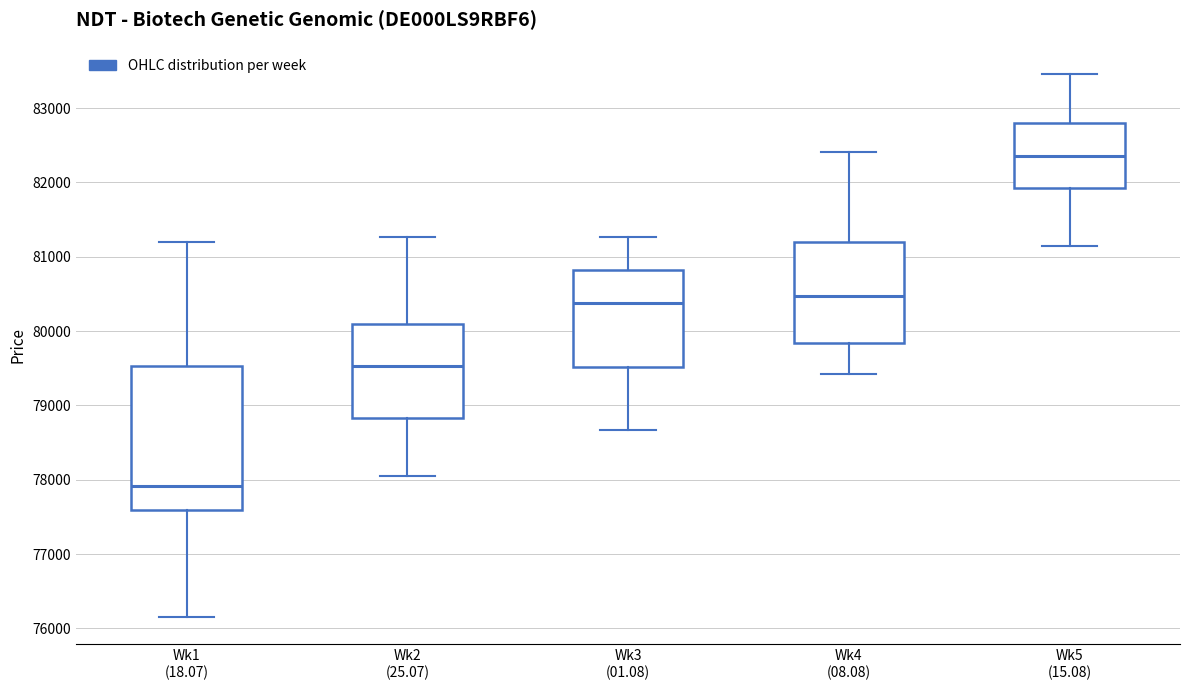

Reading left to right, read every box against the y-axis: the position of its median line, the range the box covers, and the ends of its whiskers. The values are not printed on the chart, so give them approximately, as read against the axis.

Wk1 (18.07): median 77900, box 77600 to 79500, whiskers 76200 to 81200
Wk2 (25.07): median 79500, box 78800 to 80100, whiskers 78000 to 81300
Wk3 (01.08): median 80400, box 79500 to 80800, whiskers 78700 to 81300
Wk4 (08.08): median 80500, box 79800 to 81200, whiskers 79400 to 82400
Wk5 (15.08): median 82400, box 81900 to 82800, whiskers 81100 to 83500